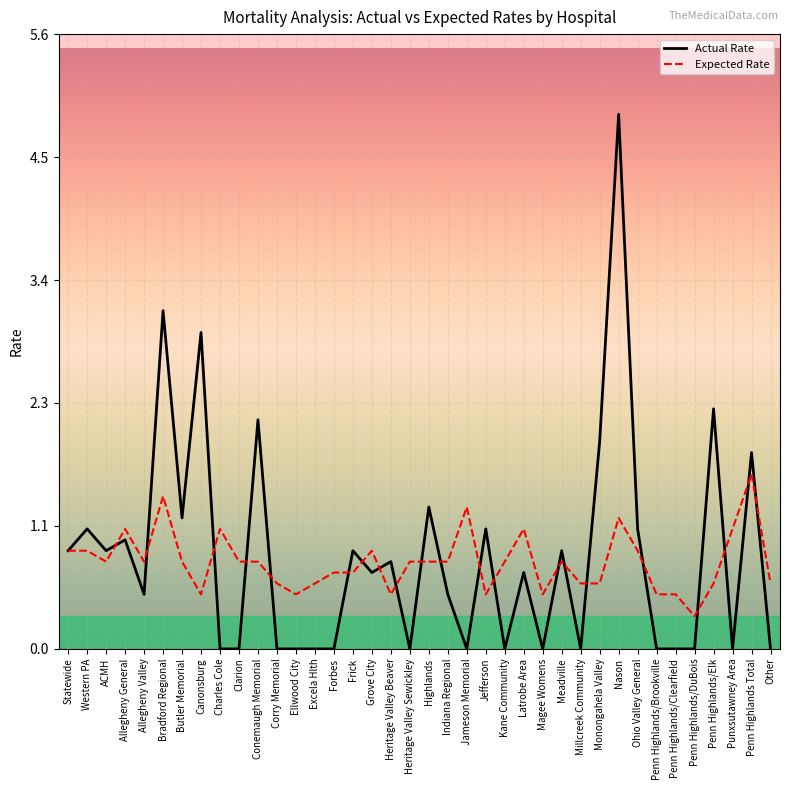

Rank the series at Indiana Regional from lowest to highest value.

Actual Rate, Expected Rate